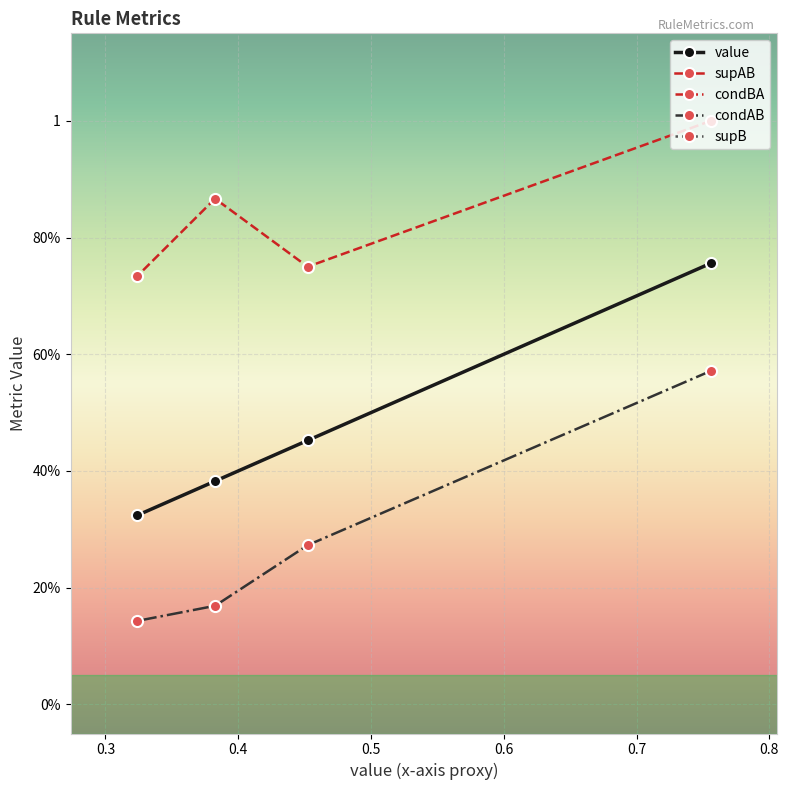

True or false: supAB has more than 1 interior local peaks.

False